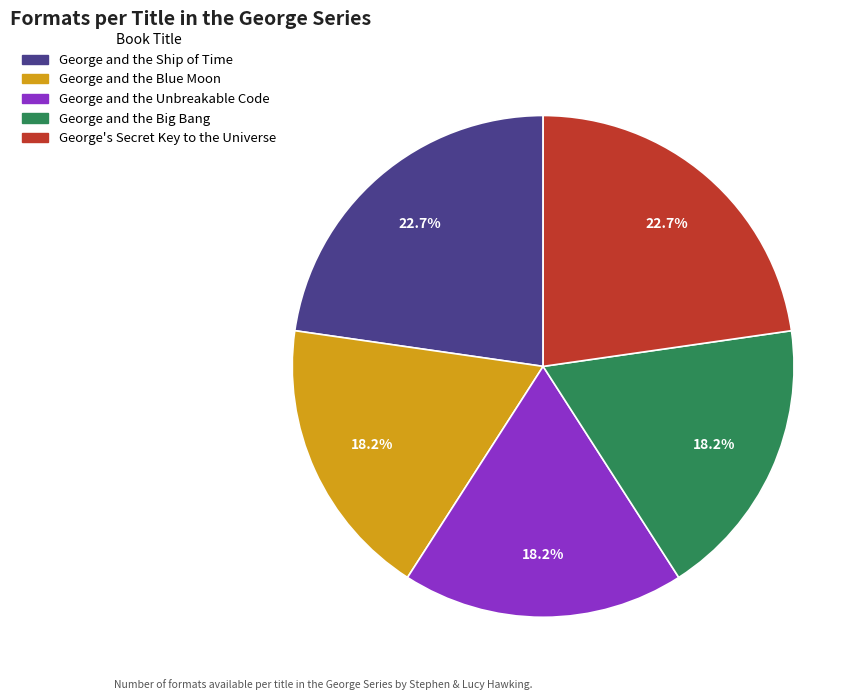

What percentage is NOT represented by George and the Unbreakable Code?

81.8%